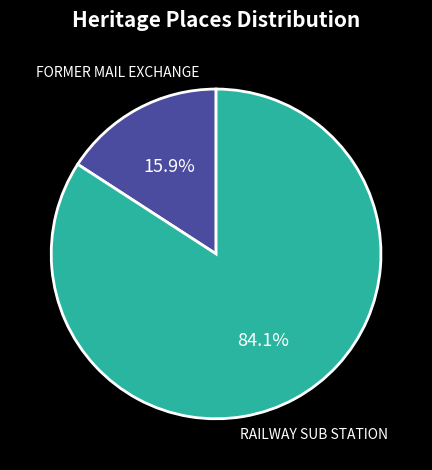

Is there any slice that represents more than half of the pie?

Yes